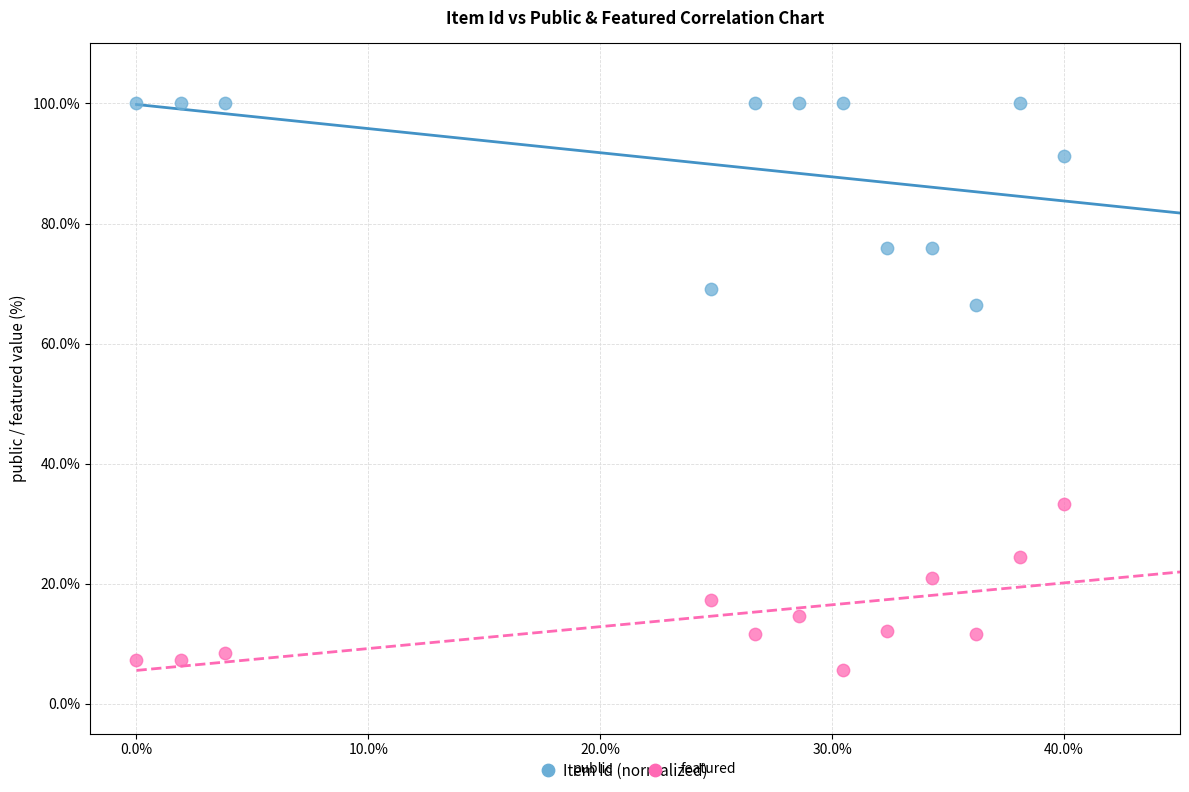

Across all series, what Y value is closest to 52?

66.4